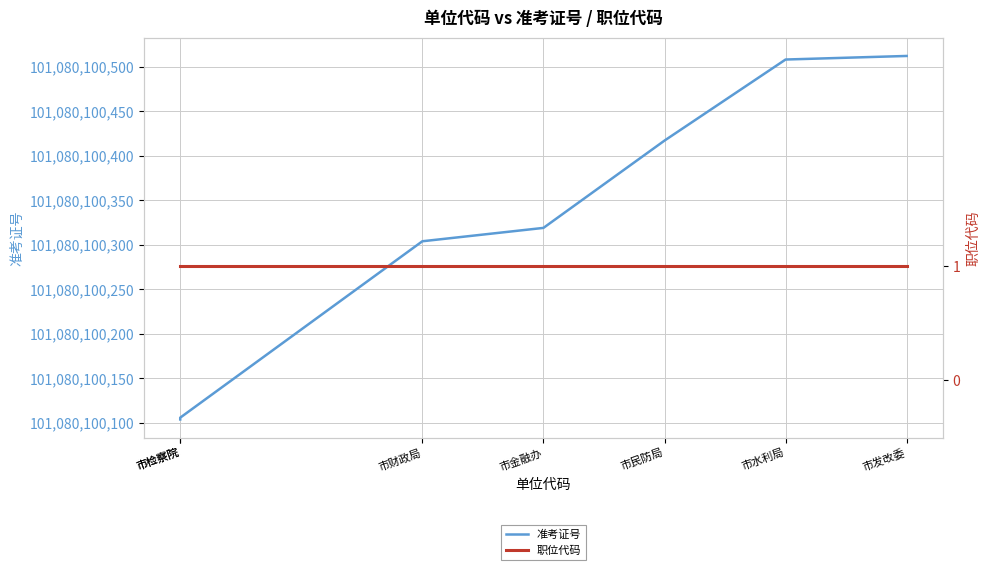

Where does the 准考证号 series first go above 101080100319?

市民防局